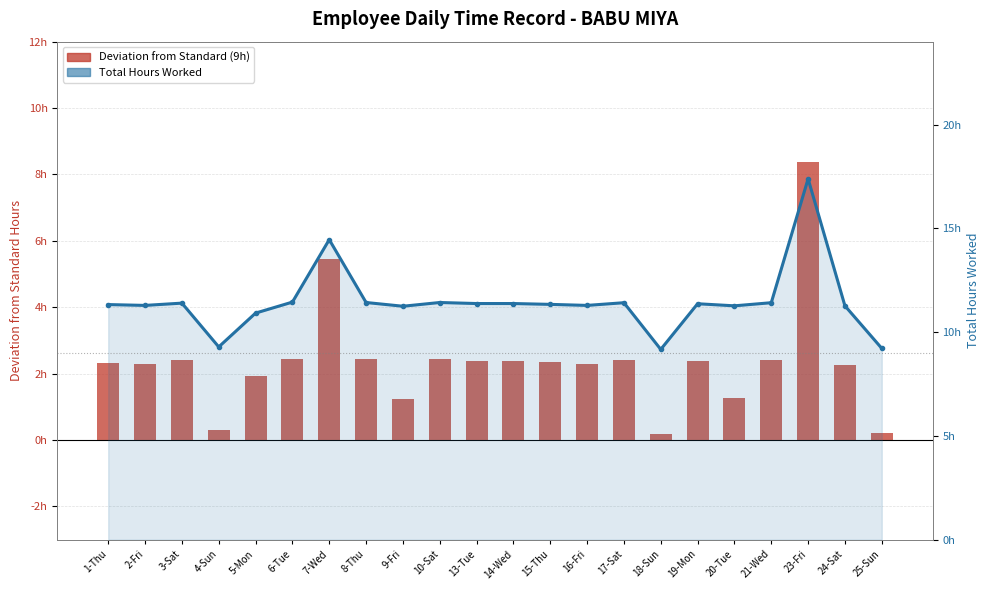

Count the number of categories in the chart.

22